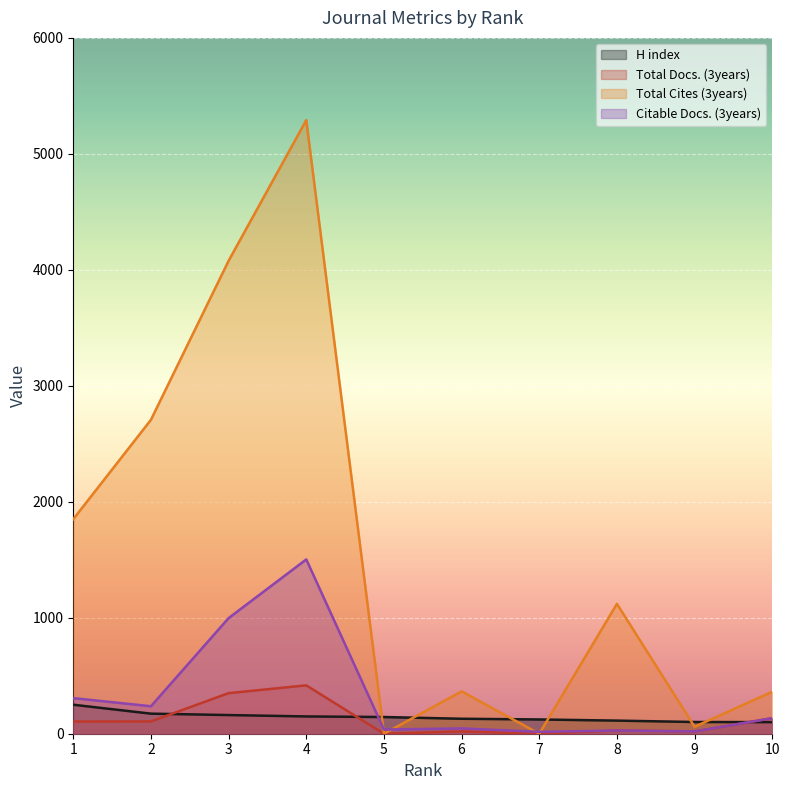

What is the average value of the H index series?

144